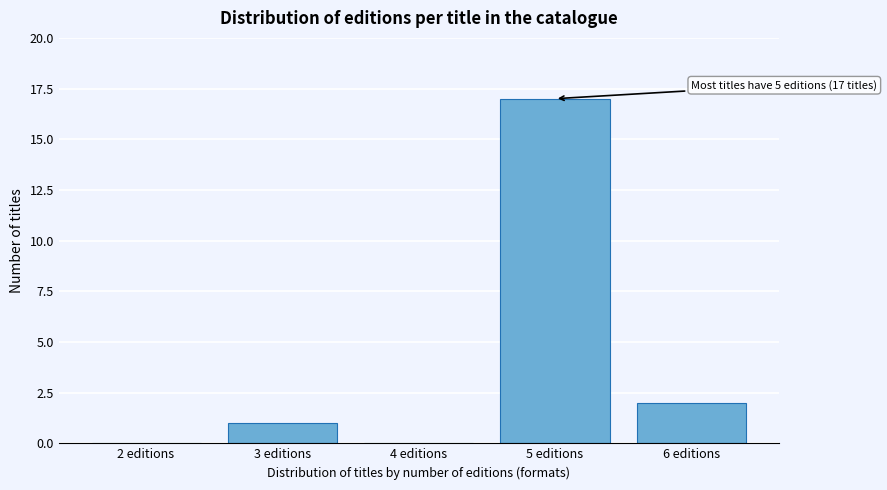

Which range on the x-axis has the tallest bar?

4.5 to 5.5